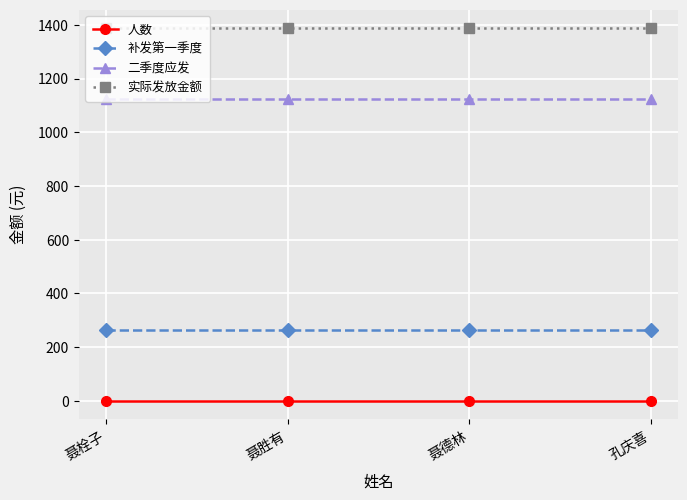

True or false: 二季度应发 has more than 1 interior local peaks.

False